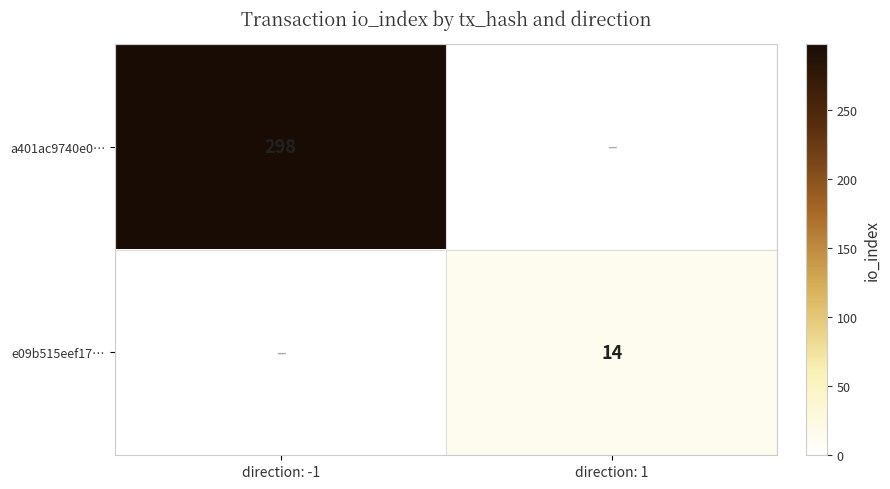

Which category has the lowest value in the a401ac9740e0… series?

direction: -1